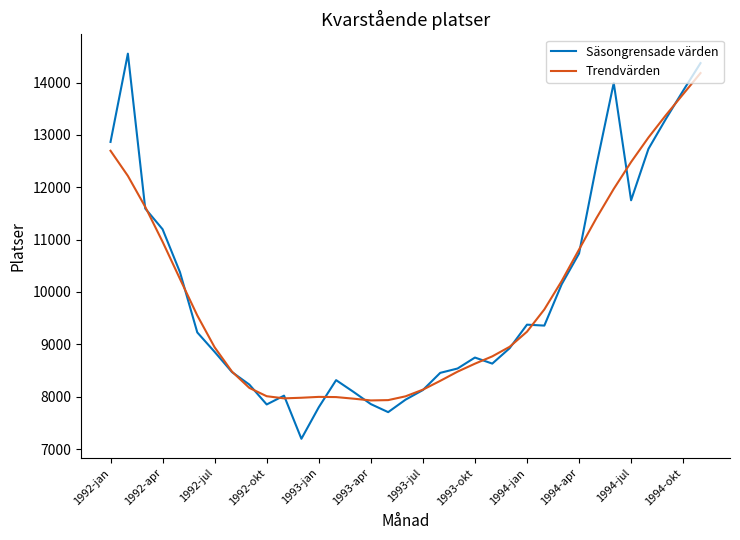

What is the maximum value for Trendvärden?

14182.7